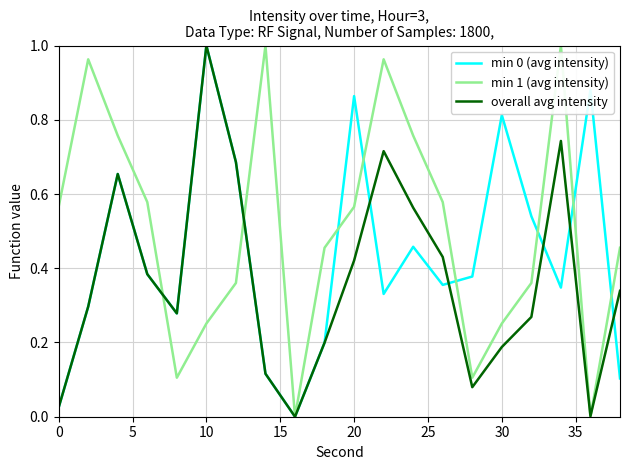

Rank the series by their average value, from lowest to highest.

overall avg intensity, min 0 (avg intensity), min 1 (avg intensity)